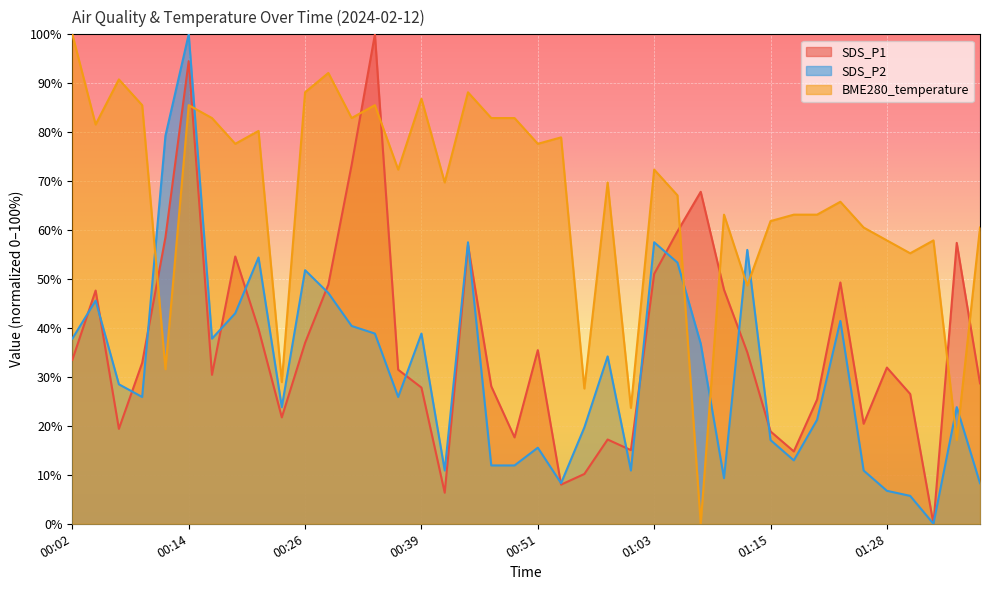

List the series in order of their peak value, highest first.

SDS_P1, SDS_P2, BME280_temperature